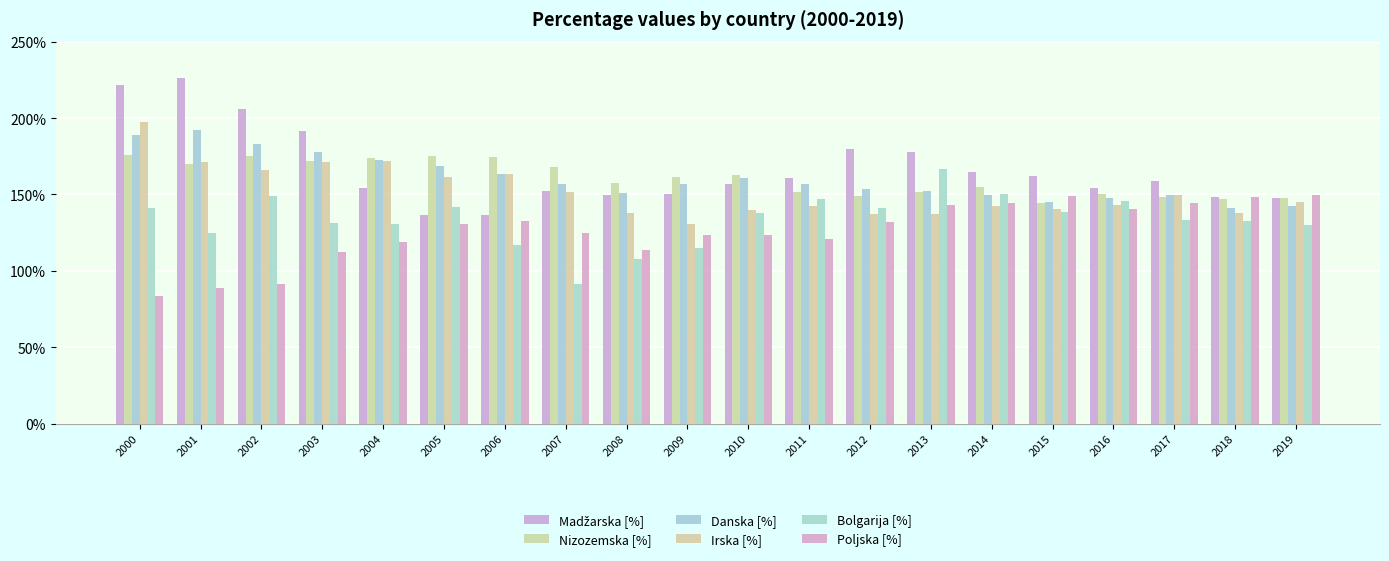

Is the value of Irska [%] at 2005 greater than the value of Poljska [%] at 2005?

Yes